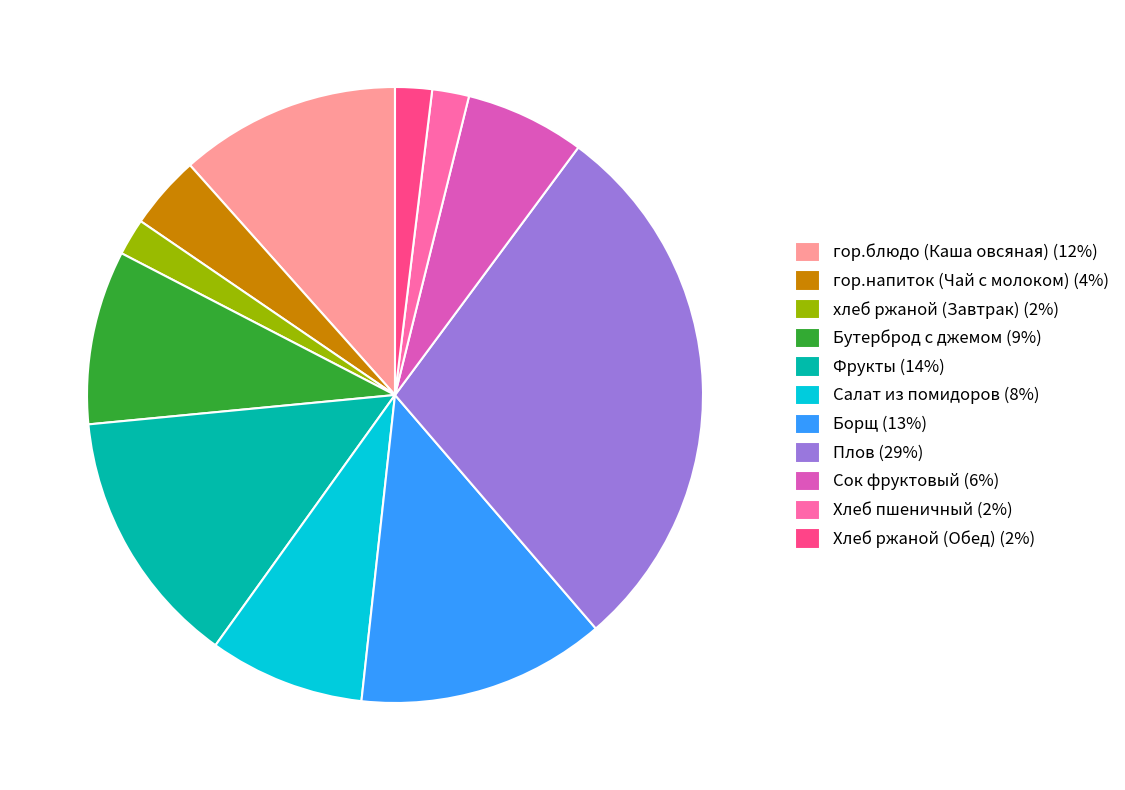

Combined, do Сок фруктовый (6%) and Фрукты (14%) account for over 50%?

No